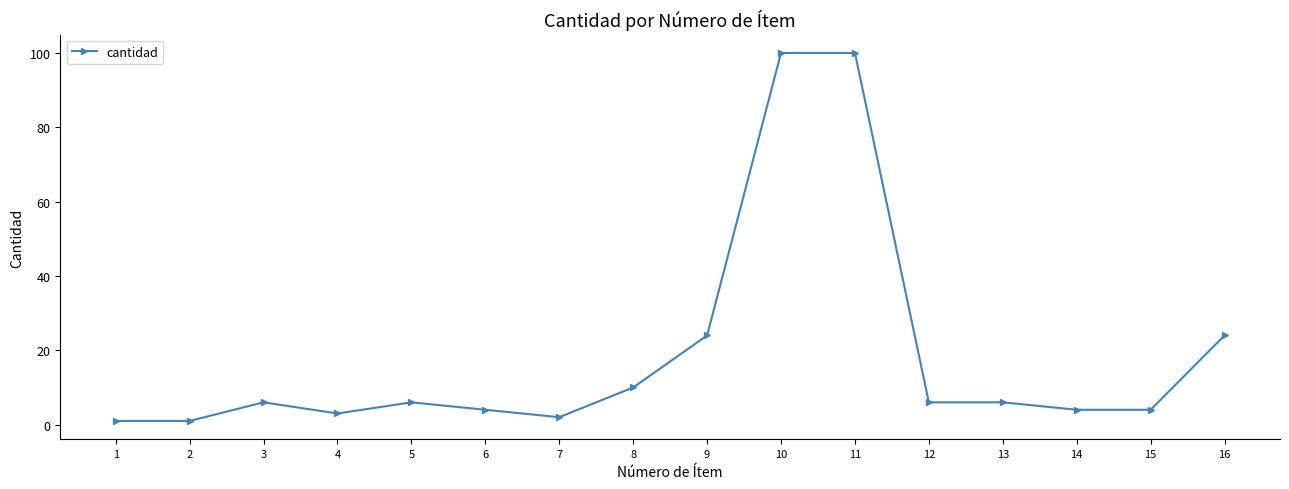

What is the maximum value shown in the chart?

100